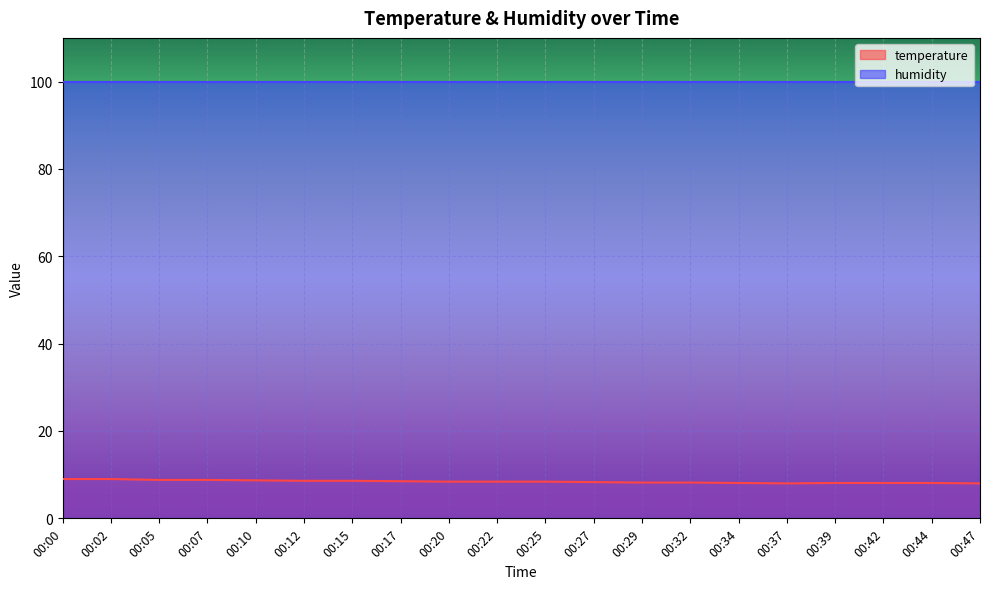

Reading right to left, what are all the values shown in this chart?

00:47=8.0	00:44=8.1	00:42=8.1	00:39=8.1	00:37=8.0	00:34=8.1	00:32=8.2	00:29=8.2	00:27=8.3	00:25=8.4	00:22=8.4	00:20=8.4	00:17=8.5	00:15=8.6	00:12=8.6	00:10=8.7	00:07=8.8	00:05=8.8	00:02=9.0	00:00=9.0